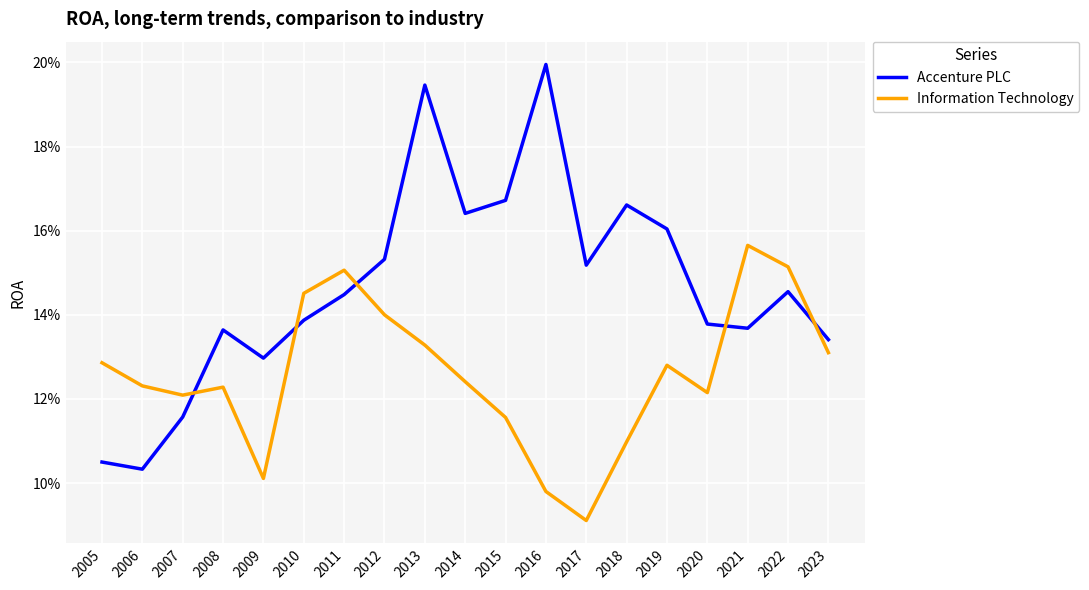

Does the chart have visible grid lines?

Yes